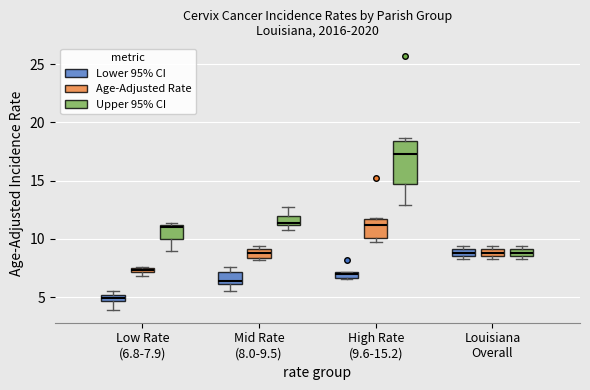

Which box is the tallest, from its lower edge to its upper edge?

High Rate (9.6-15.2) (Upper 95% CI)